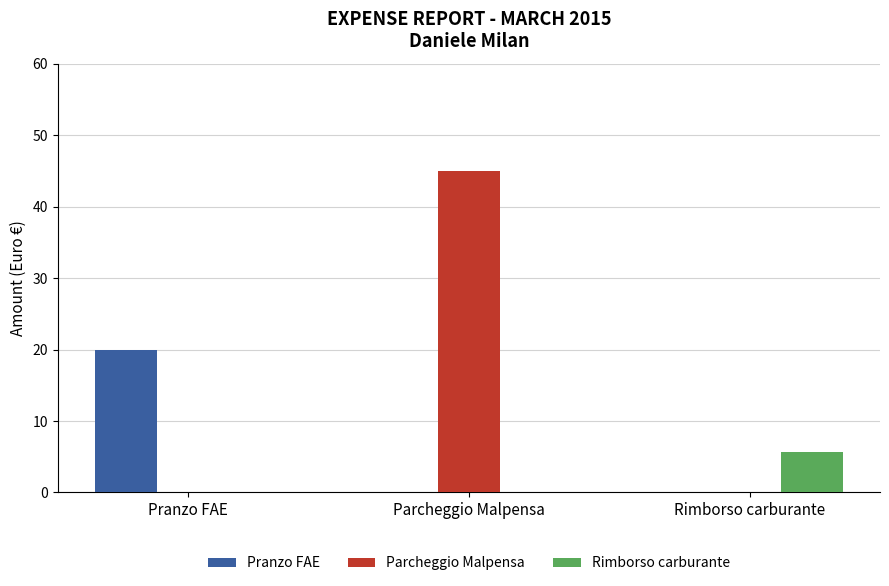

How many groups of bars are there?

3